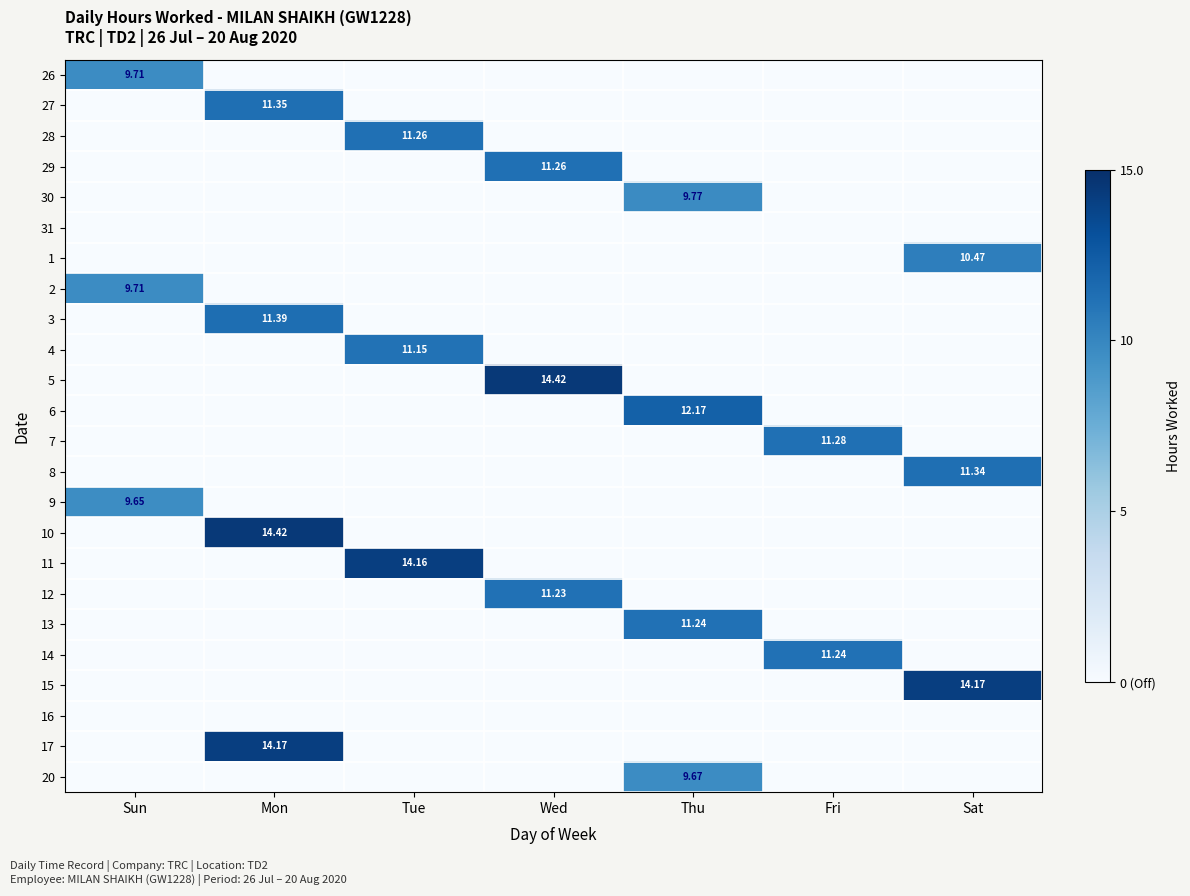

Rank the series at Mon from lowest to highest value.

26, 28, 29, 30, 31, 1, 2, 4, 5, 6, 7, 8, 9, 11, 12, 13, 14, 15, 16, 20, 27, 3, 17, 10